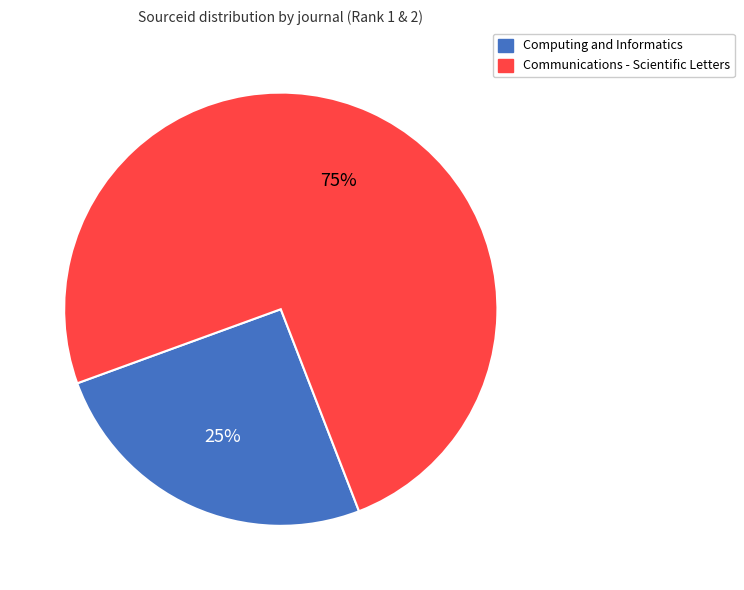

To the nearest percent, what is the combined percentage of Communications - Scientific Letters and Computing and Informatics?

100%